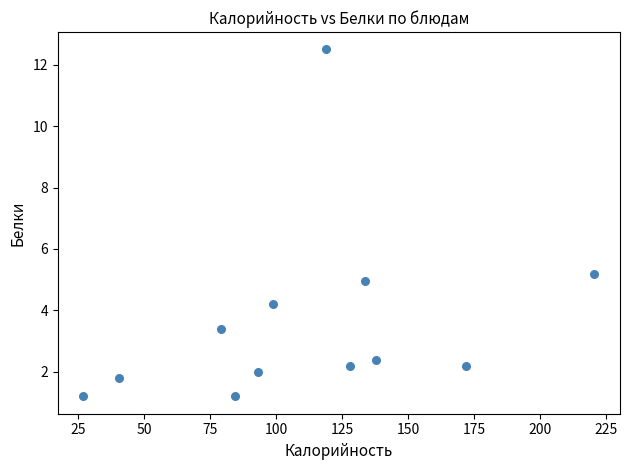

What is the average X value?

111.1